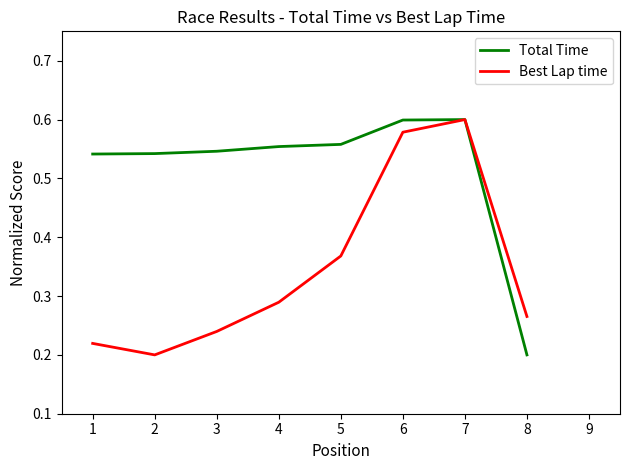

List the labels in order of Best Lap time value, largest first.

7, 6, 5, 4, 8, 3, 1, 2